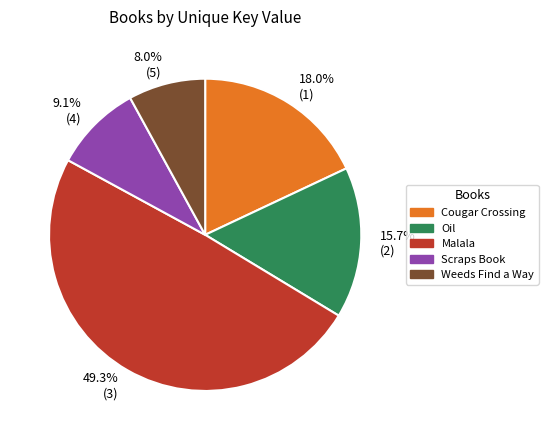

Is it true that Scraps Book is 1% of the pie?

False